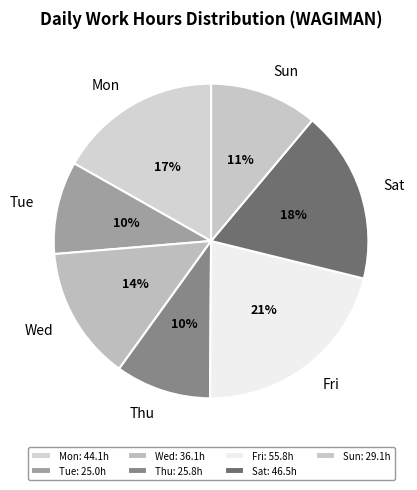

Is the sum of Sat and Fri greater than half?

No